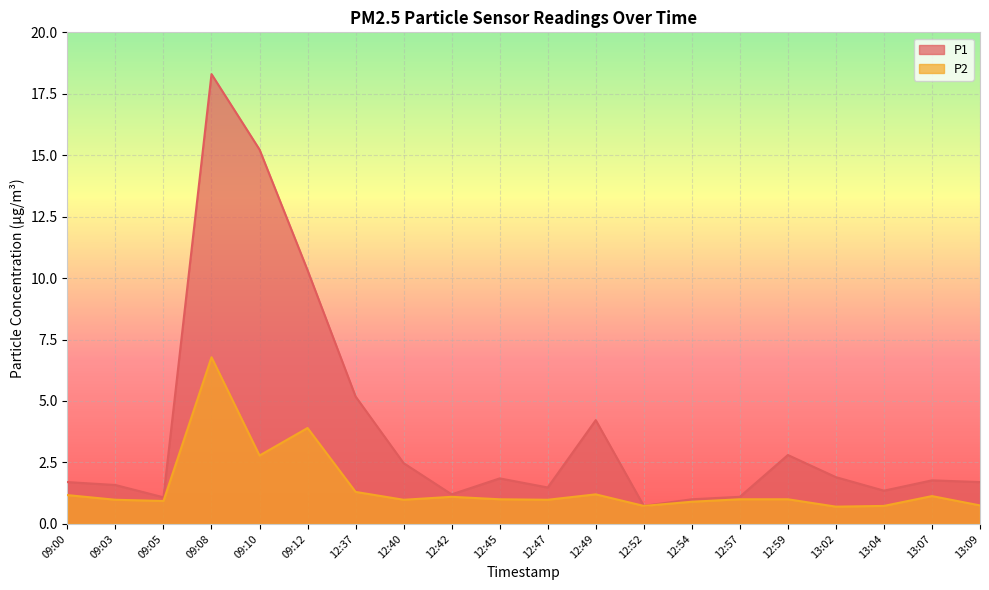

What is the difference between the highest and lowest values at 09:12?

6.4